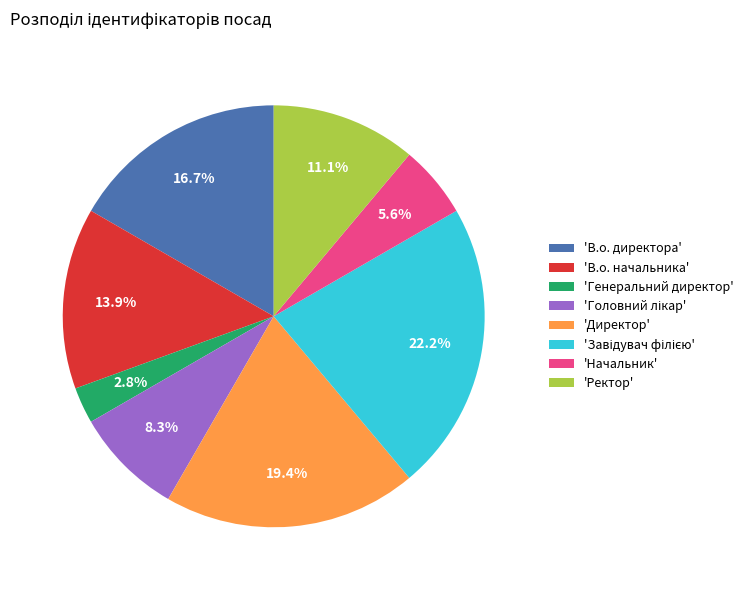

What is the ratio of the value at 'Ректор' to the value at 'В.о. начальника'?

0.8